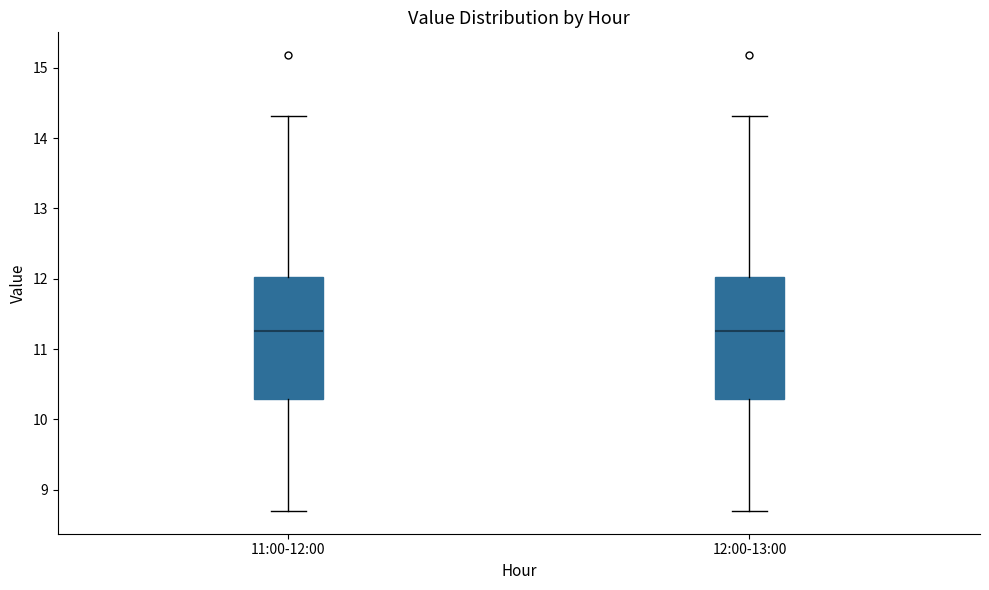

Reading left to right, read every box against the y-axis: the position of its median line, the range the box covers, and the ends of its whiskers. The values are not printed on the chart, so give them approximately, as read against the axis.

11:00-12:00: median 11.3, box 10.3 to 12.0, whiskers 8.7 to 14.3
12:00-13:00: median 11.3, box 10.3 to 12.0, whiskers 8.7 to 14.3